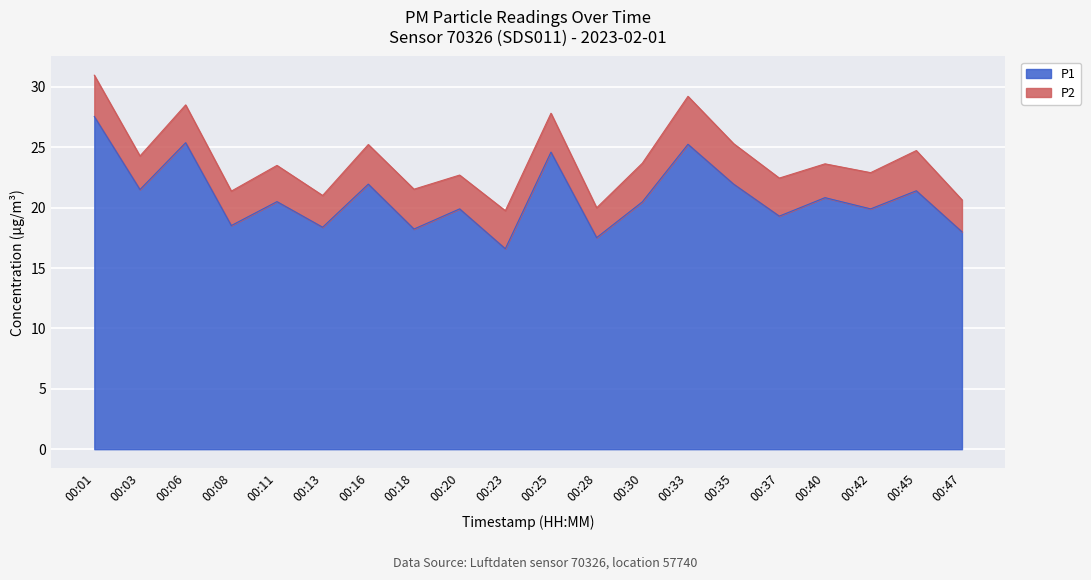

Reading left to right, list all the values displayed in this chart.

00:01=27.6	00:03=21.5	00:06=25.4	00:08=18.5	00:11=20.5	00:13=18.4	00:16=21.9	00:18=18.2	00:20=19.9	00:23=16.6	00:25=24.6	00:28=17.5	00:30=20.5	00:33=25.2	00:35=21.9	00:37=19.3	00:40=20.8	00:42=19.9	00:45=21.4	00:47=18.0